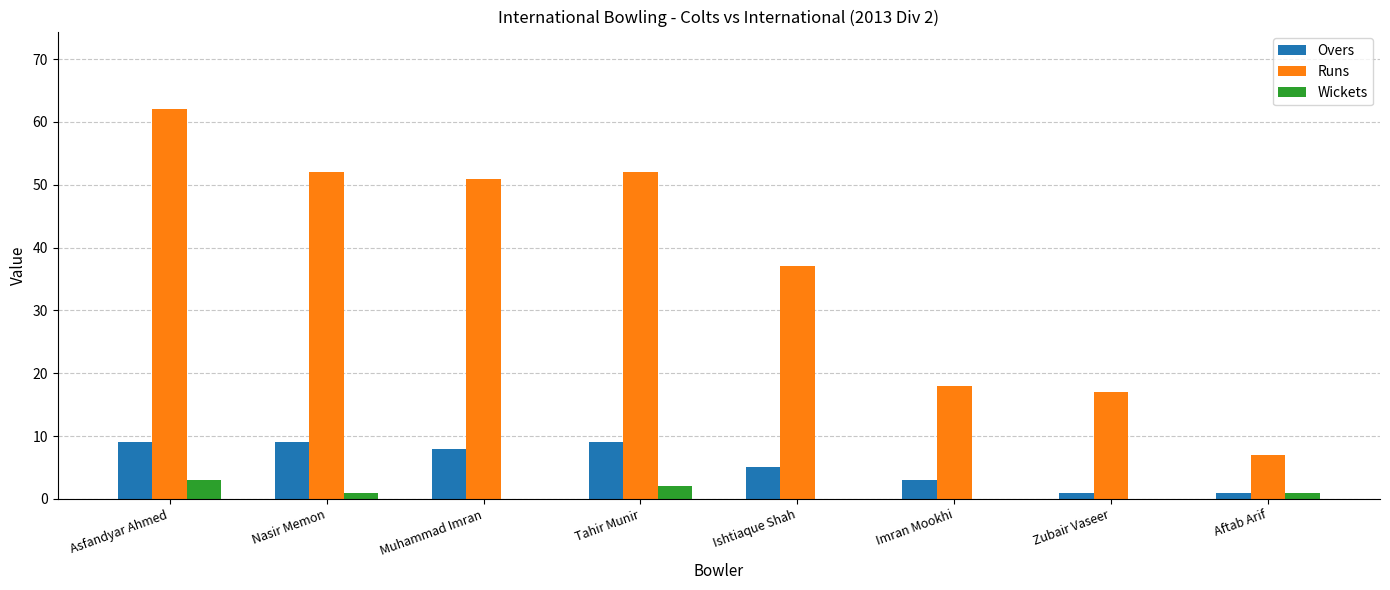

Are the bars grouped side by side (vs. stacked)?

Yes